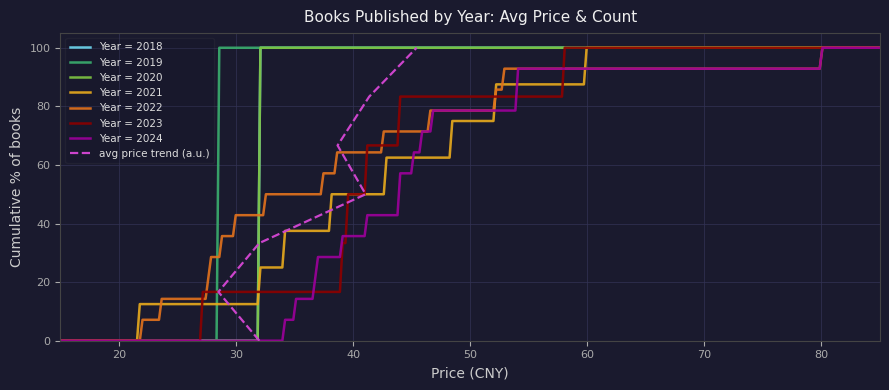

How many categories are shown in the chart?

7